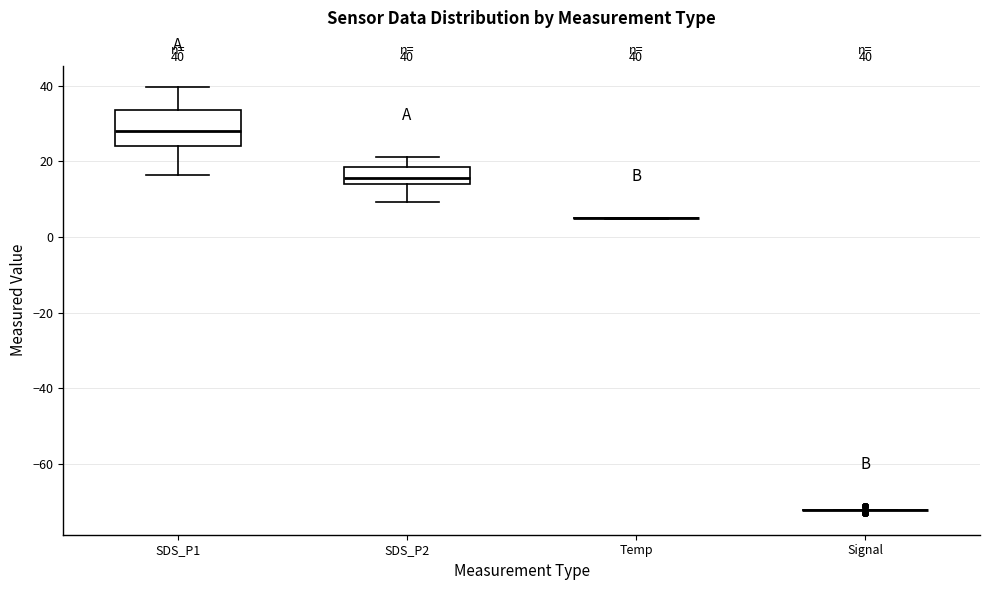

Which box is the tallest, from its lower edge to its upper edge?

SDS_P1